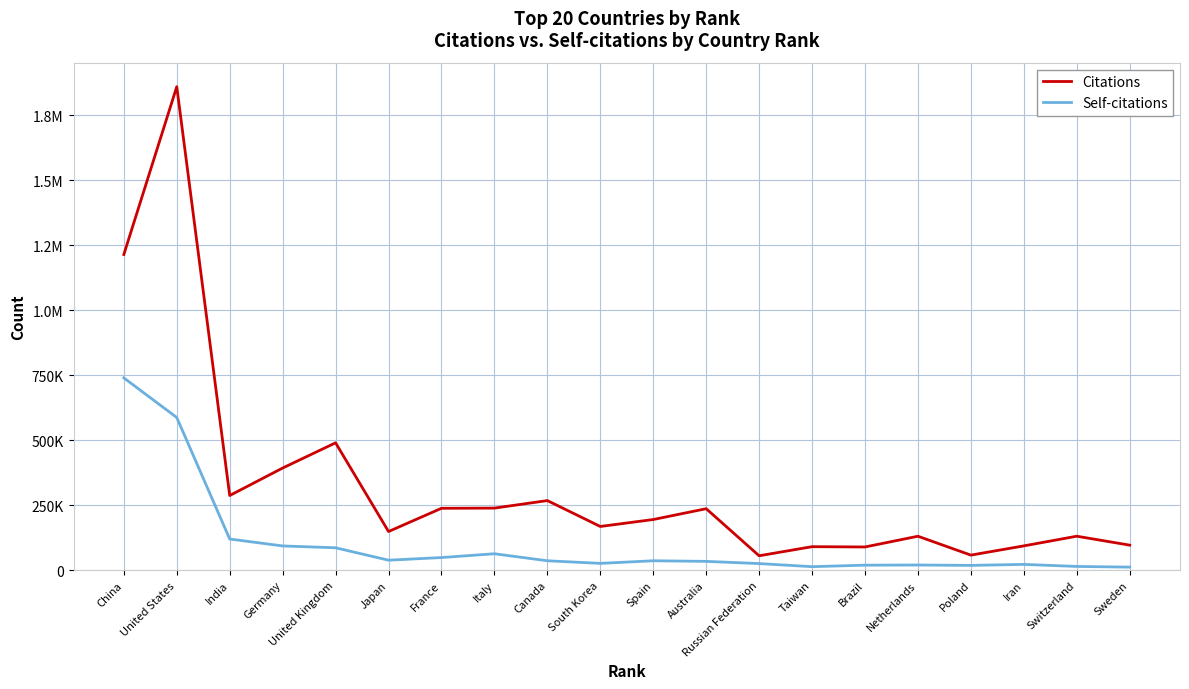

Rank the series by their maximum value, from highest to lowest.

Citations, Self-citations